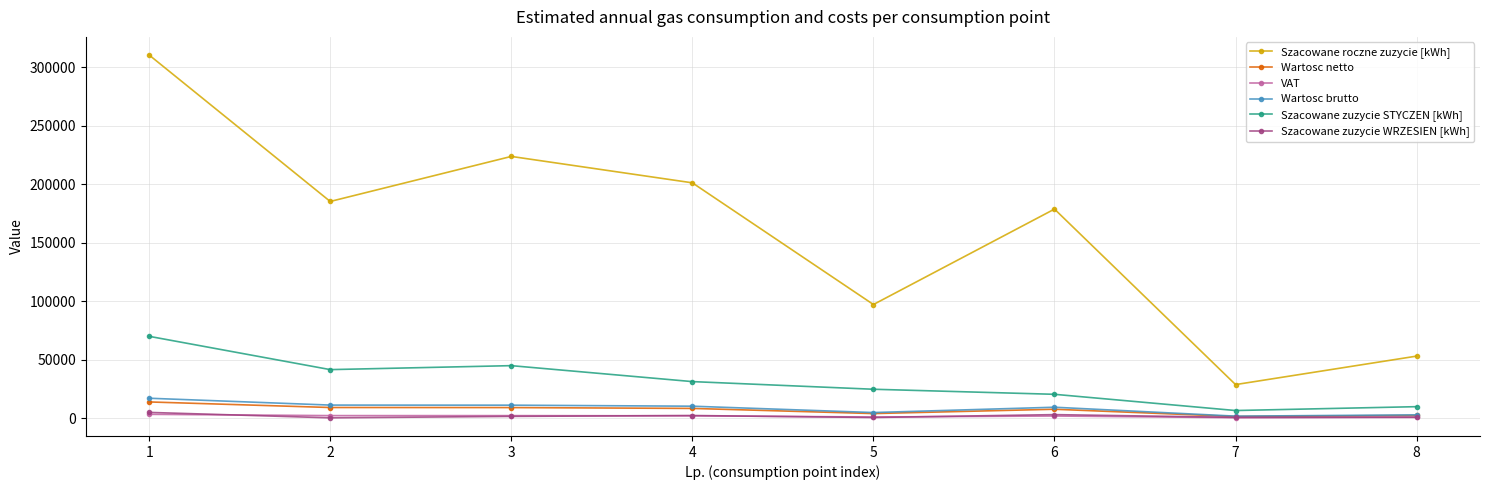

How many distinct data groups are displayed?

6